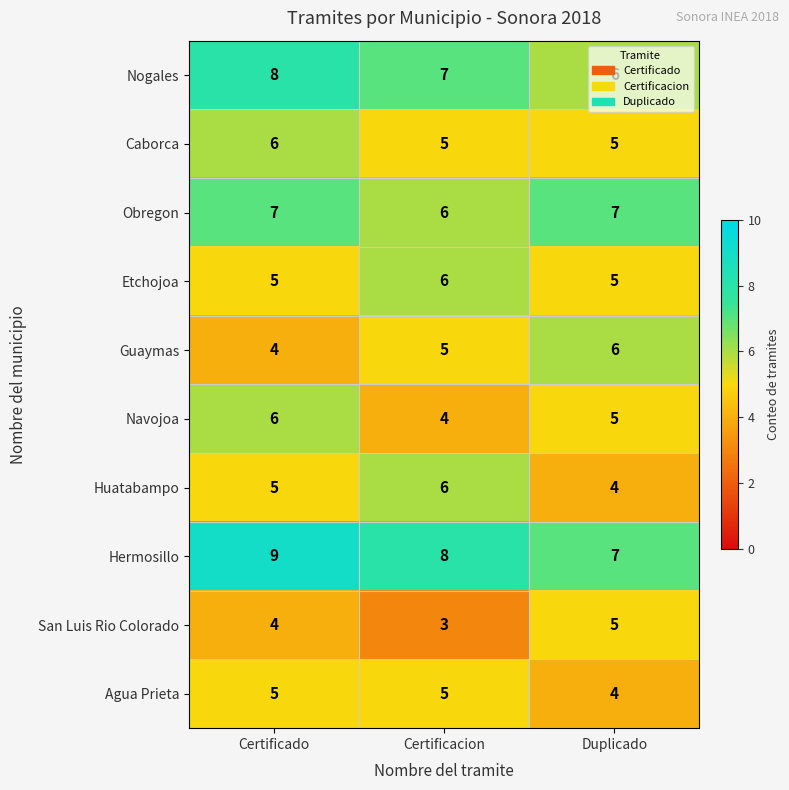

Count the Nogales values in the range 6 to 8.

3